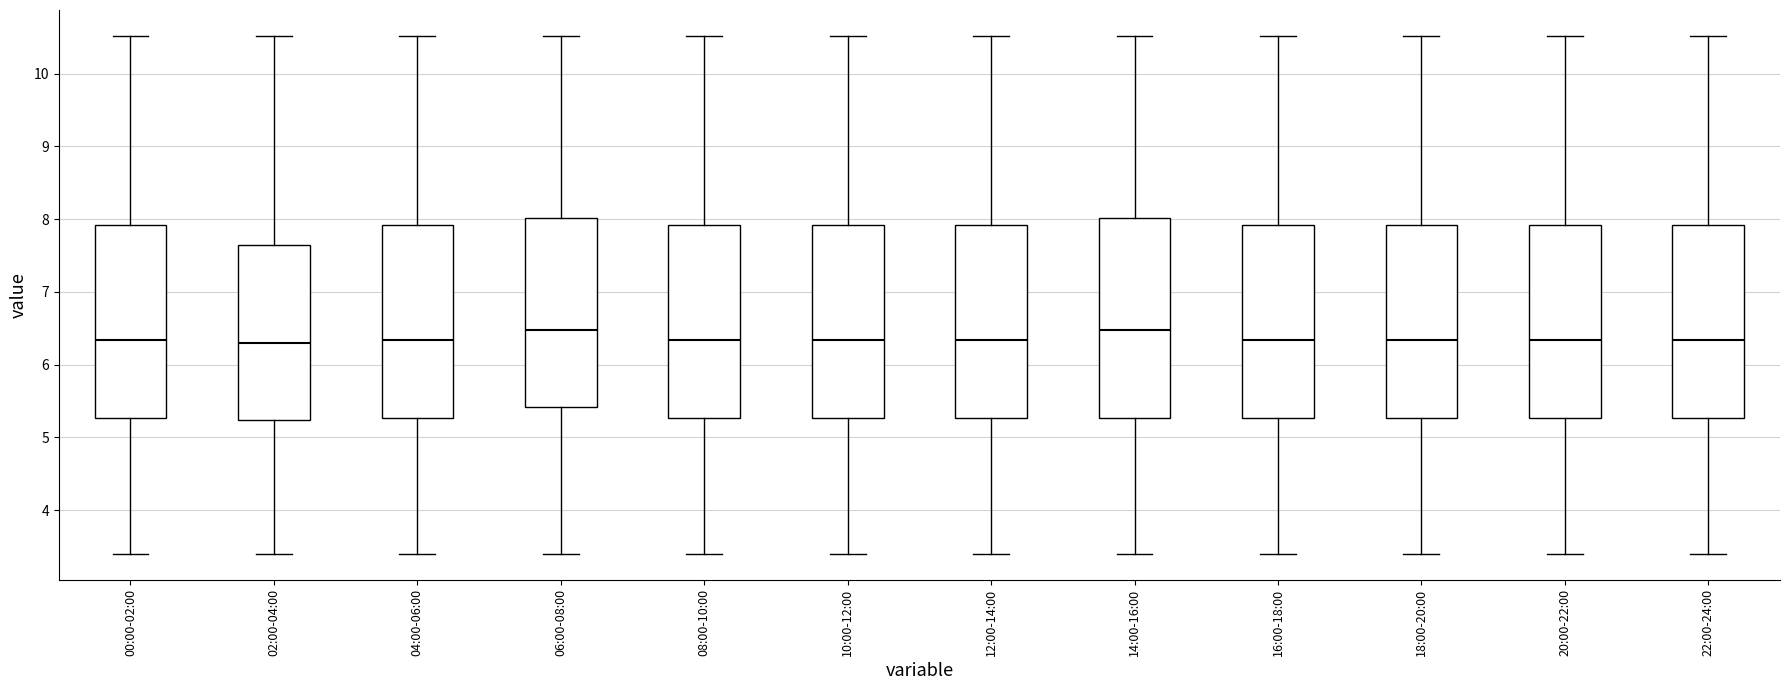

Where does the median line of the box for 14:00-16:00 sit on the y-axis? The values are not printed on the chart, so give them approximately, as read against the axis.

6.5